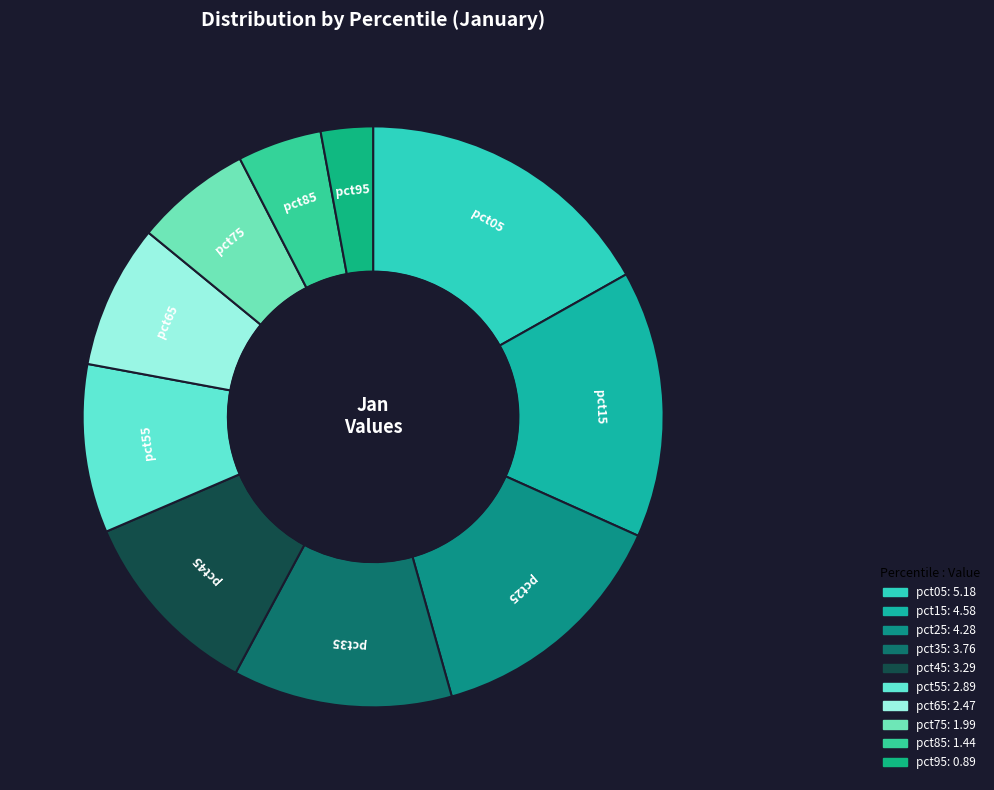

The pct55 slice represents 20% of the pie. True or false?

False